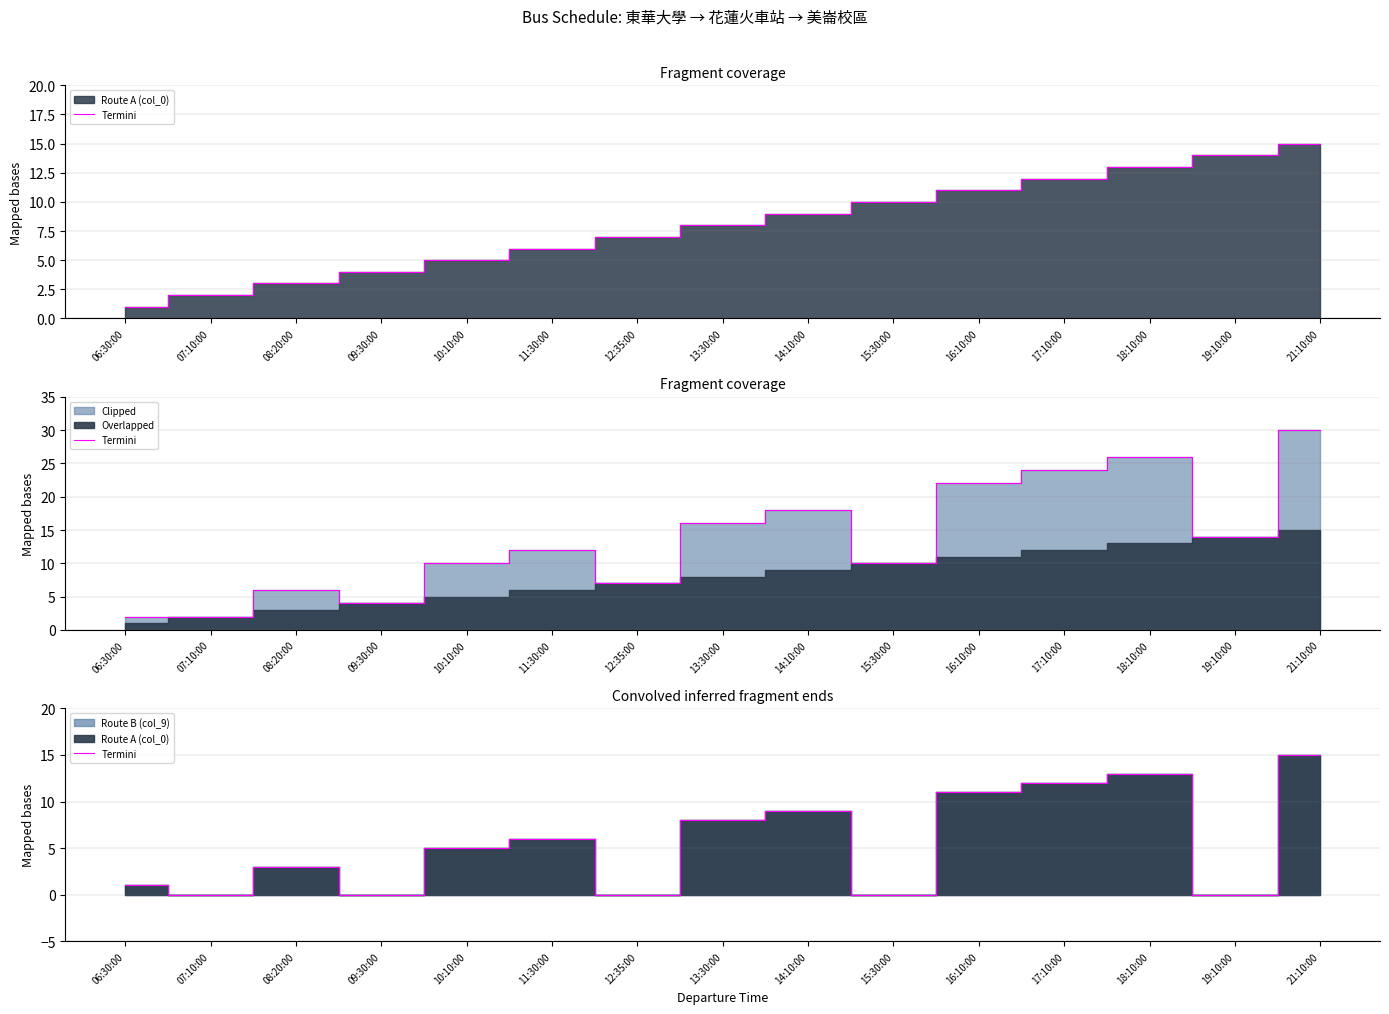

At which category does the chart reach its minimum across all series?

07:10:00